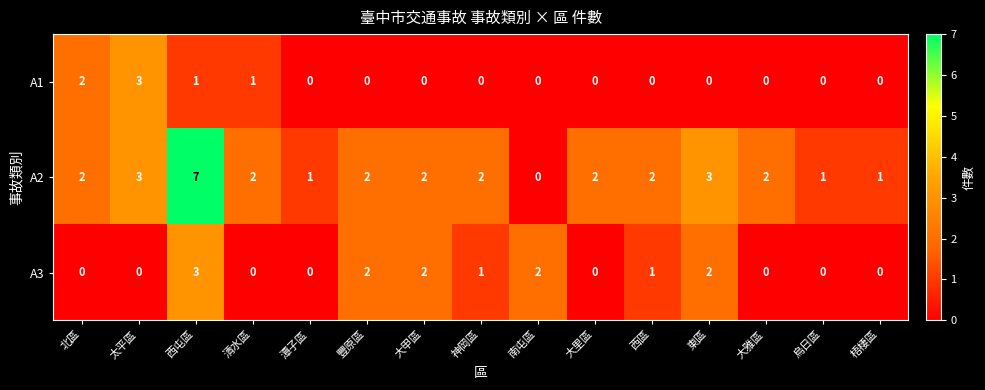

Between 南屯區 and 西區, which series saw the biggest shift?

A2